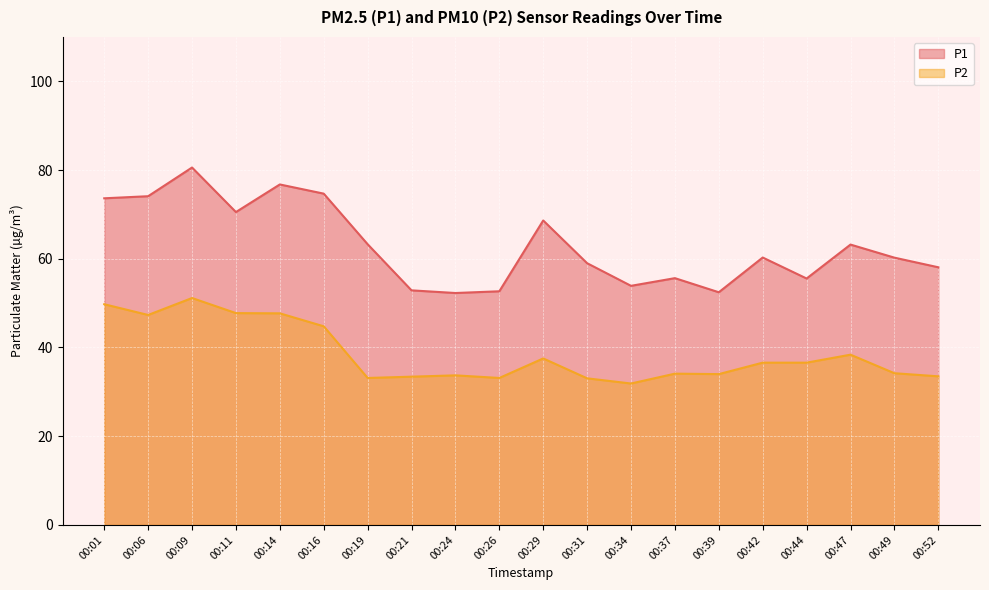

List the series in order of their overall mean, highest first.

P1, P2